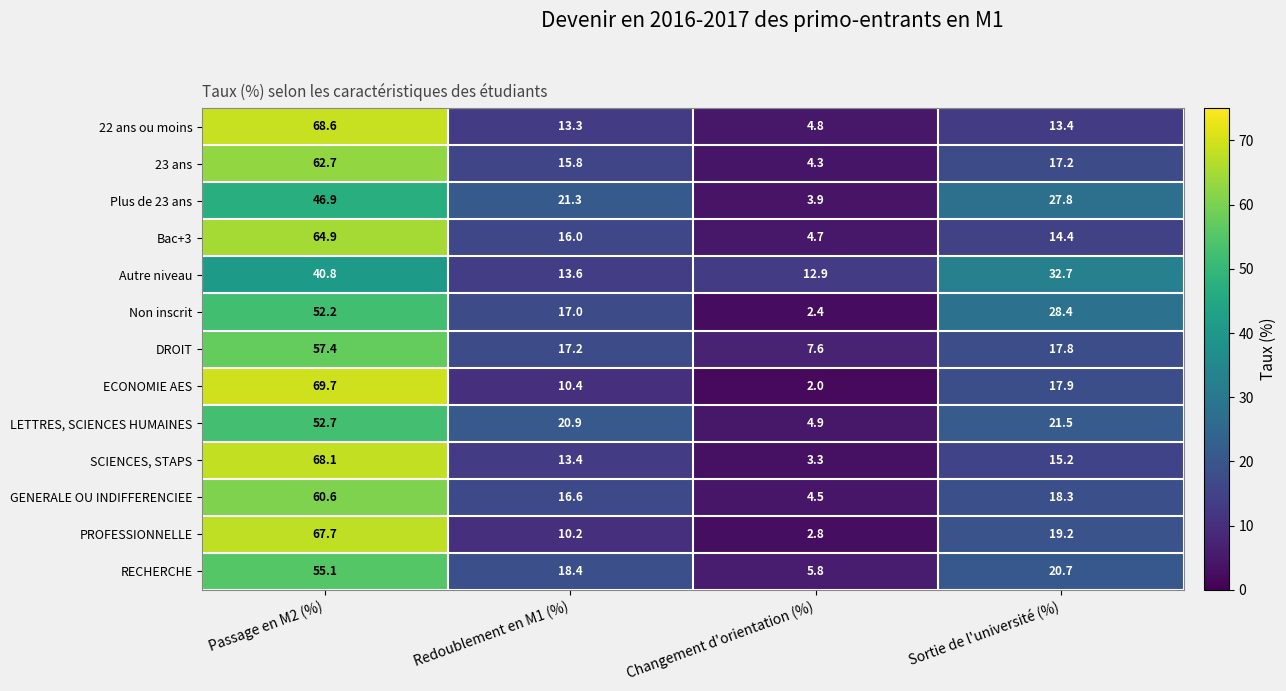

What is the total value across all series at Passage en M2 (%)?

767.4